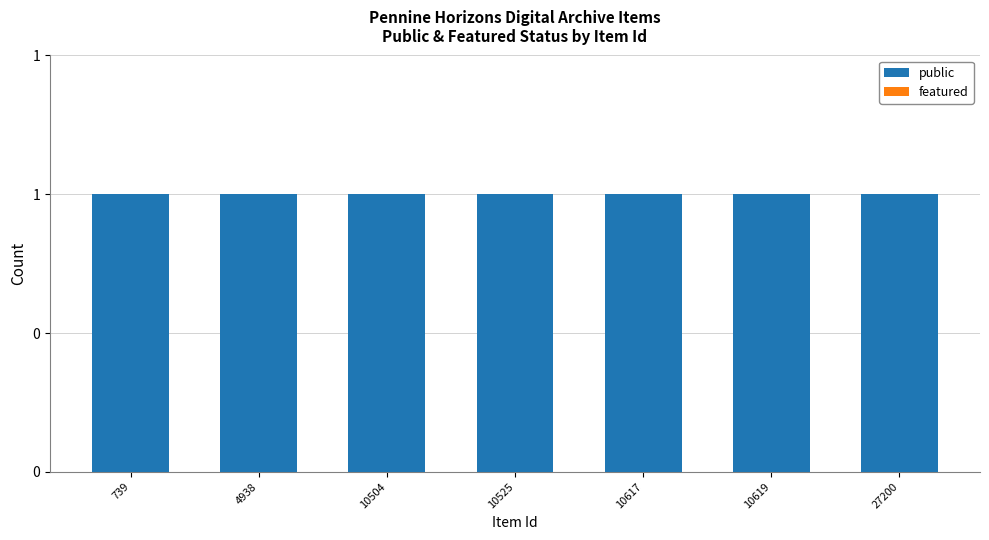

Reading left to right, extract all data points from this chart.

public: 1	1	1	1	1	1	1
featured: 0	0	0	0	0	0	0